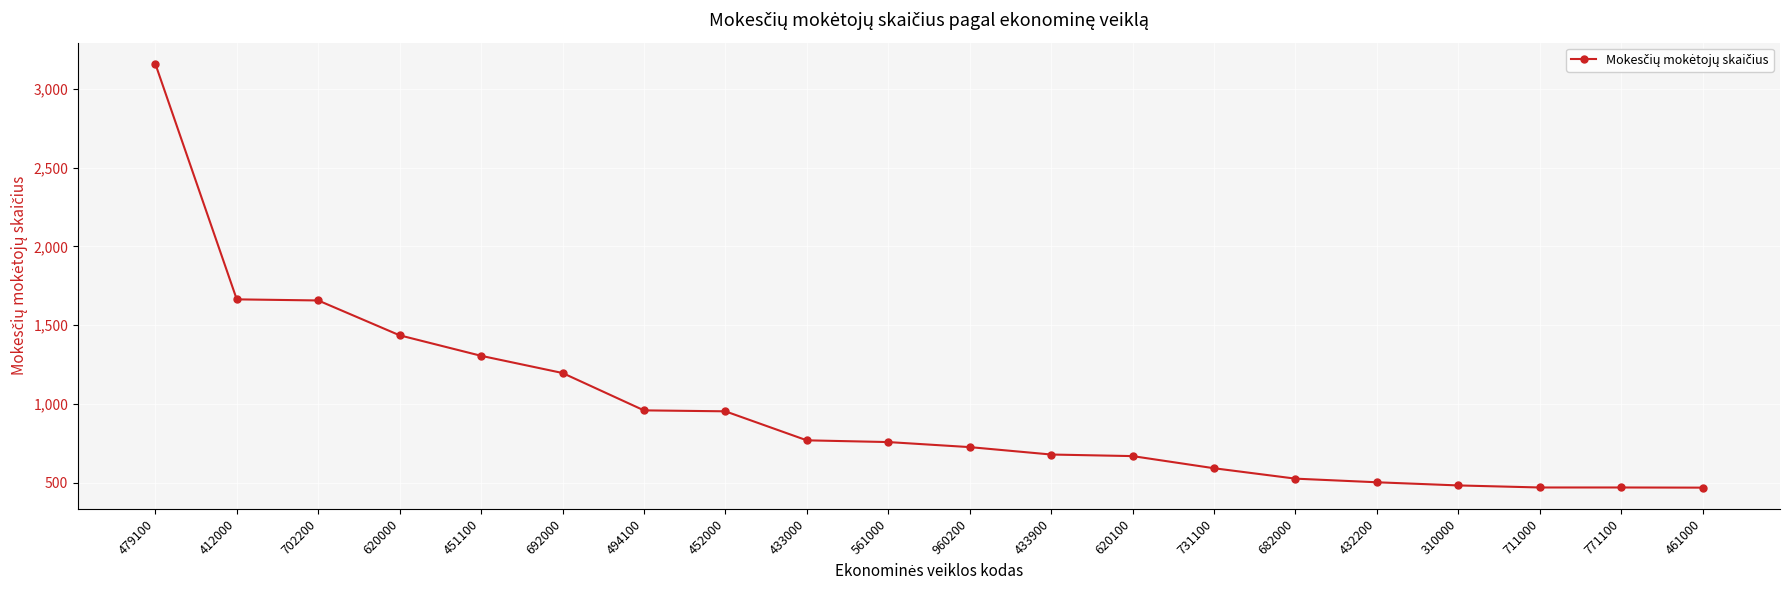

What position from the right is 682000?

6